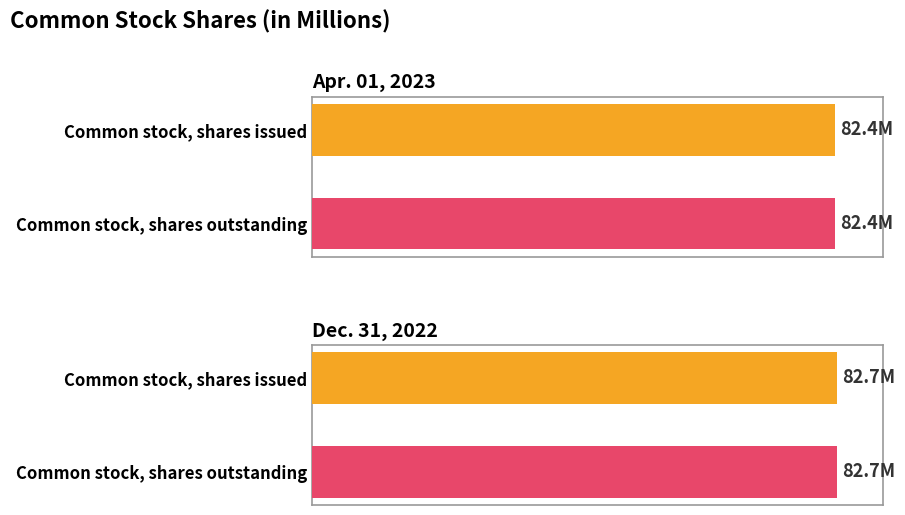

What is the sum of the Dec. 31, 2022 values at Common stock, shares outstanding and Common stock, shares issued?

165.4